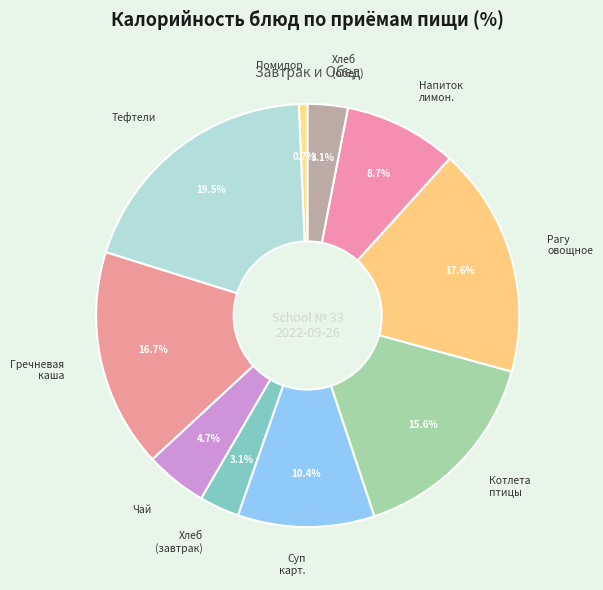

Which slice is the largest?

Тефтели